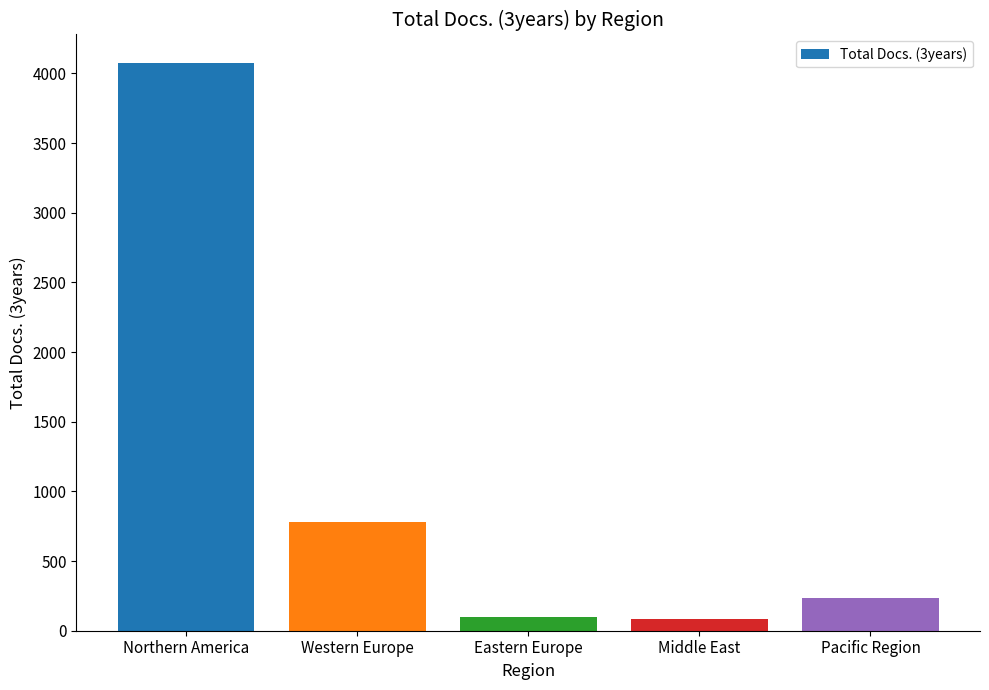

What is the maximum value shown in the chart?

4076